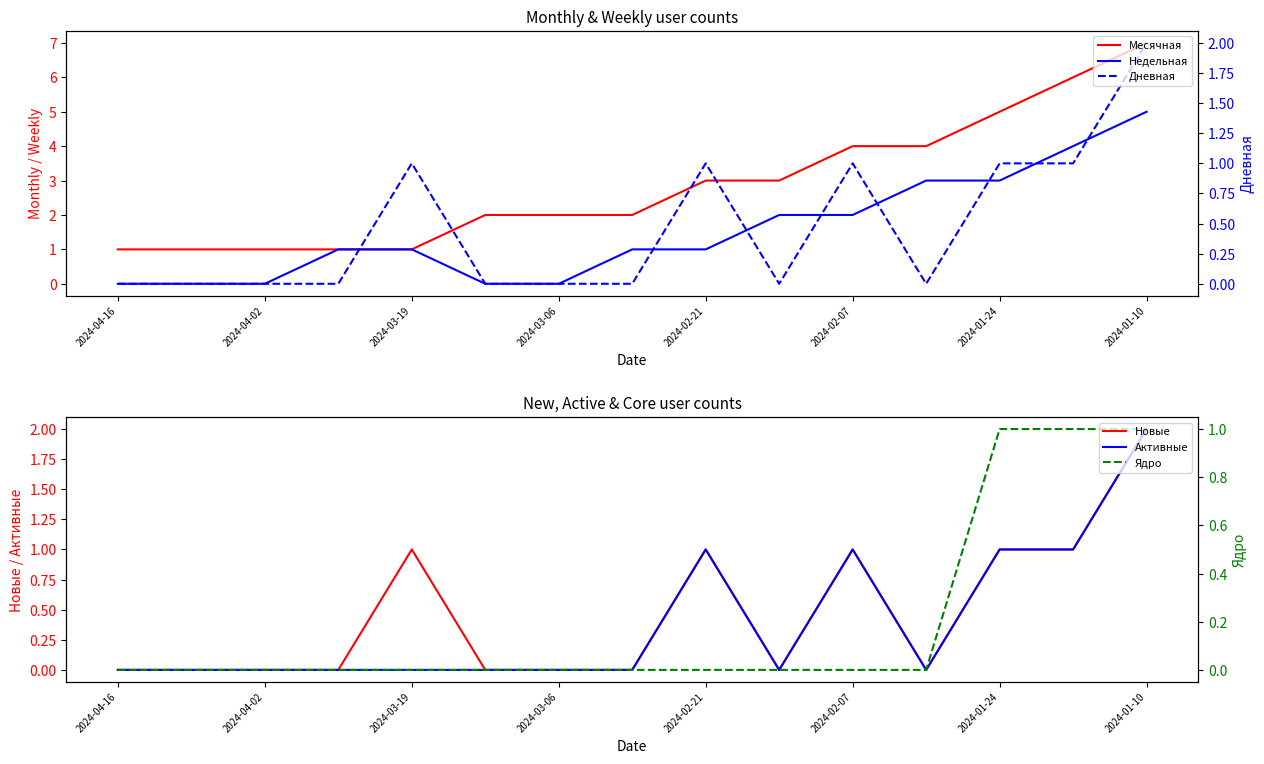

Is the value of Недельная at 2024-02-07 greater than the value of Новые at 2024-04-02?

No